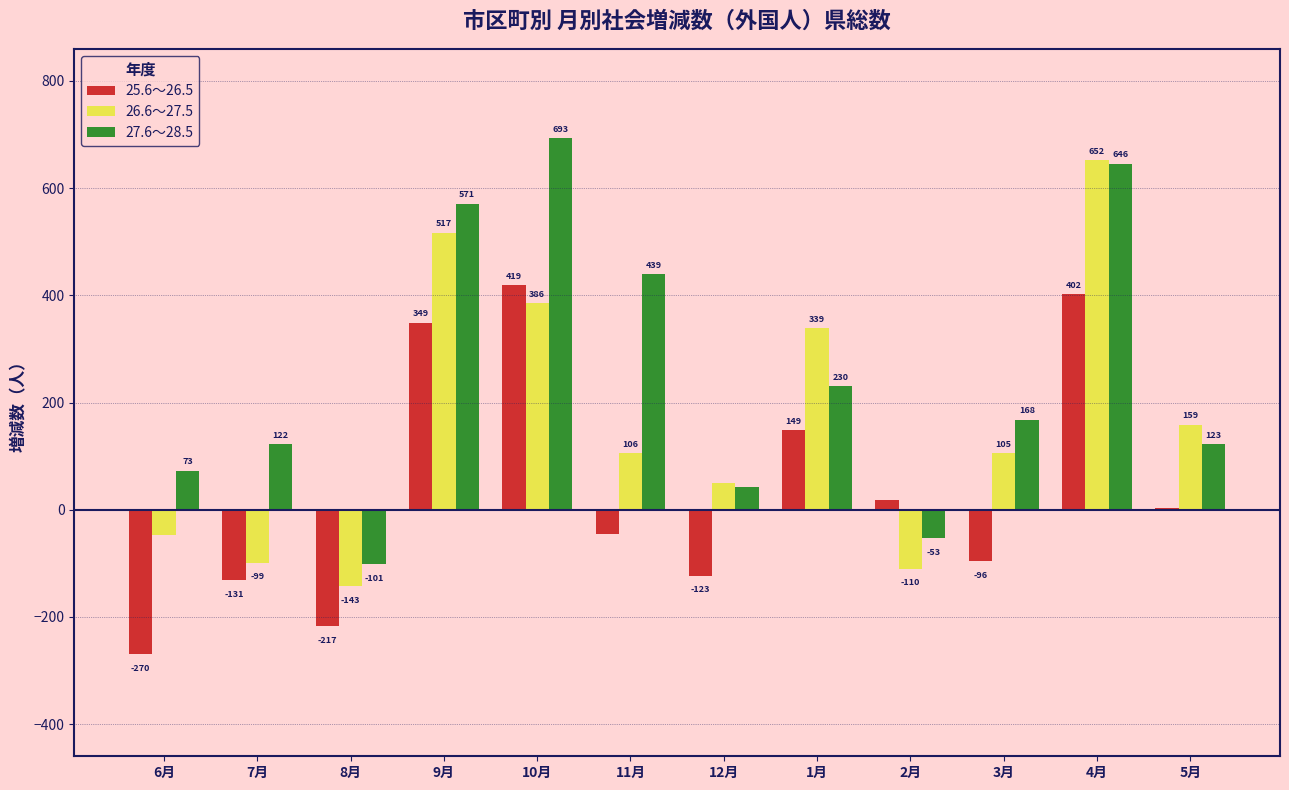

List the labels in order of 25.6～26.5 value, largest first.

10月, 4月, 9月, 1月, 2月, 5月, 11月, 3月, 12月, 7月, 8月, 6月